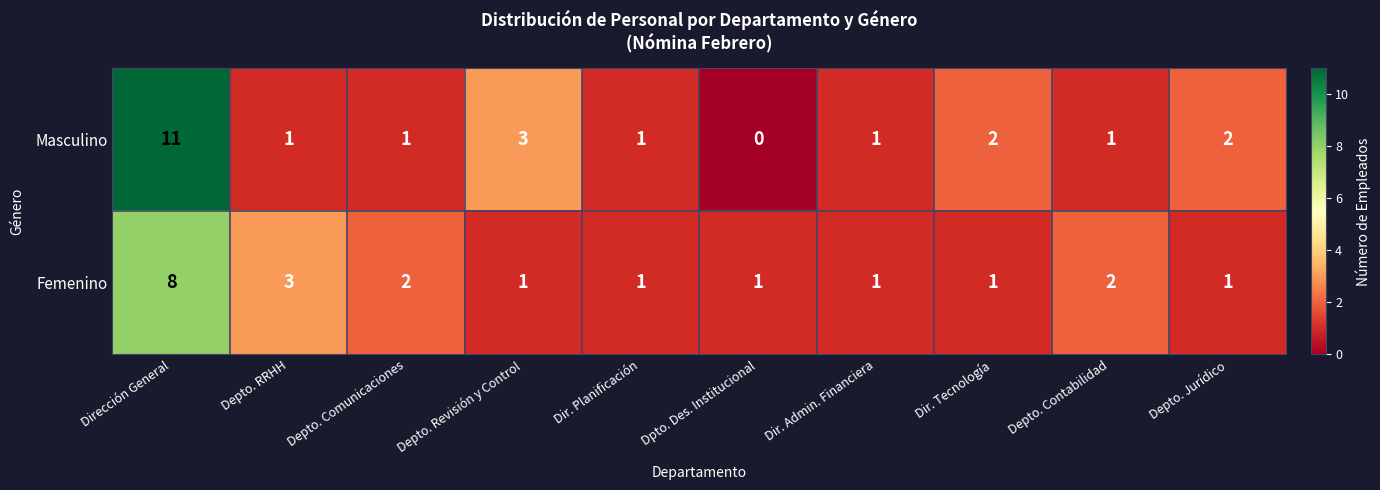

Between Depto. Revisión y Control and Dir. Planificación, which series saw the biggest shift?

Masculino